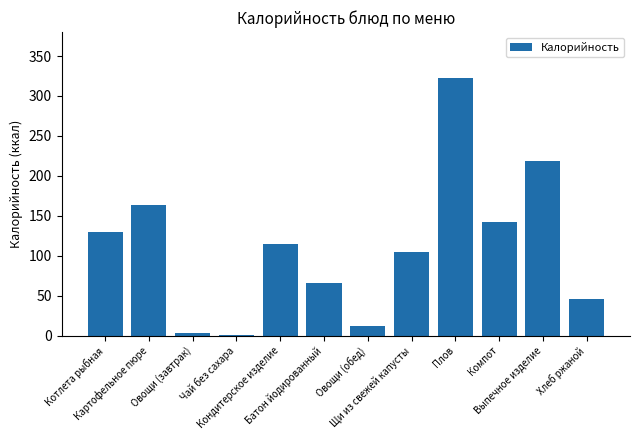

What is the greatest value displayed?

322.0